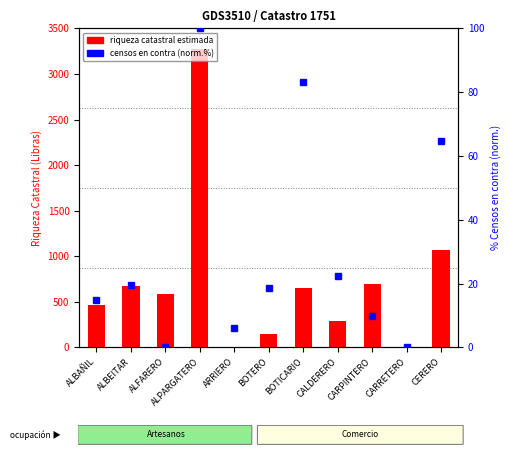

Which series has the largest range (max minus min)?

RIQUEZA CATASTRAL ESTIMADA